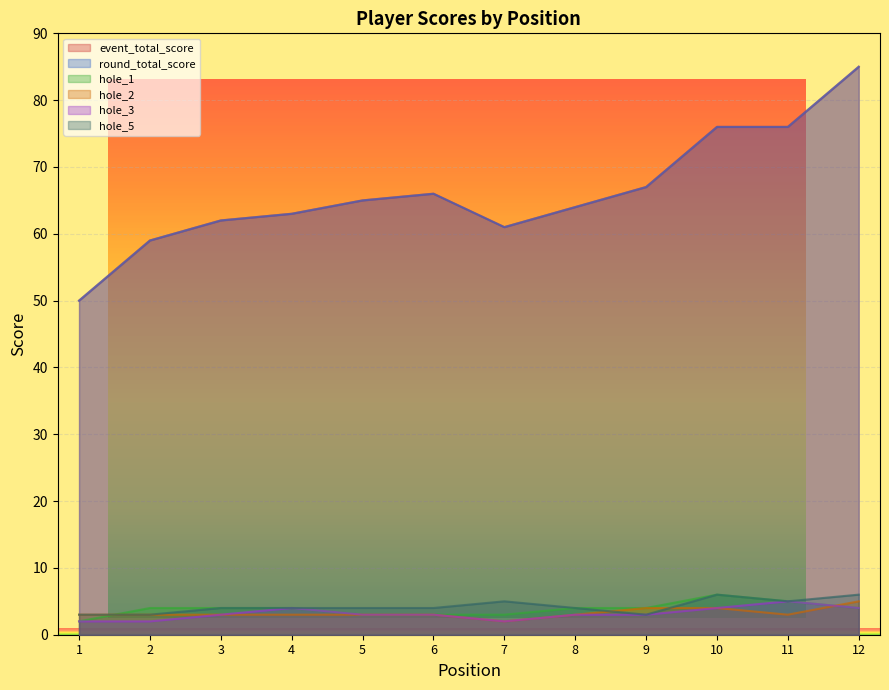

Which series changed the most between 3 and 7?

event_total_score